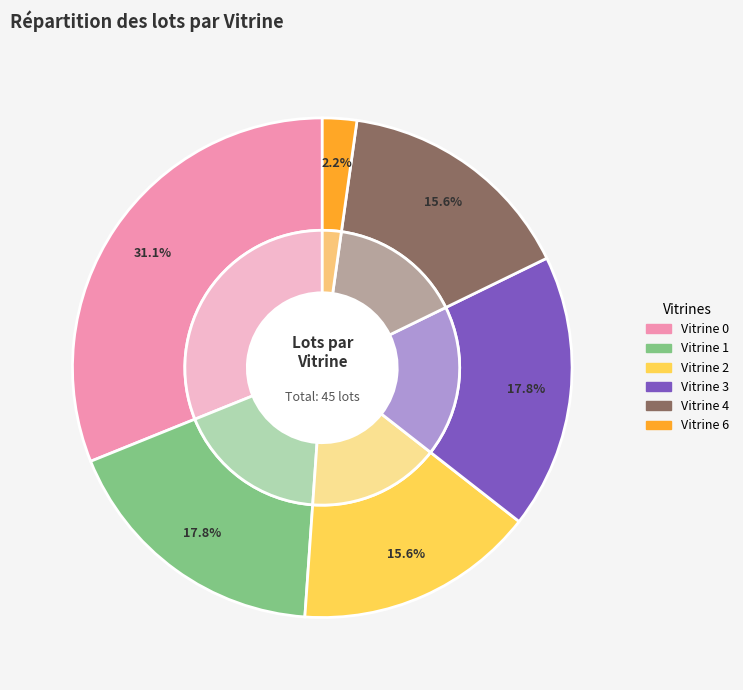

Is there a majority slice in this chart?

No